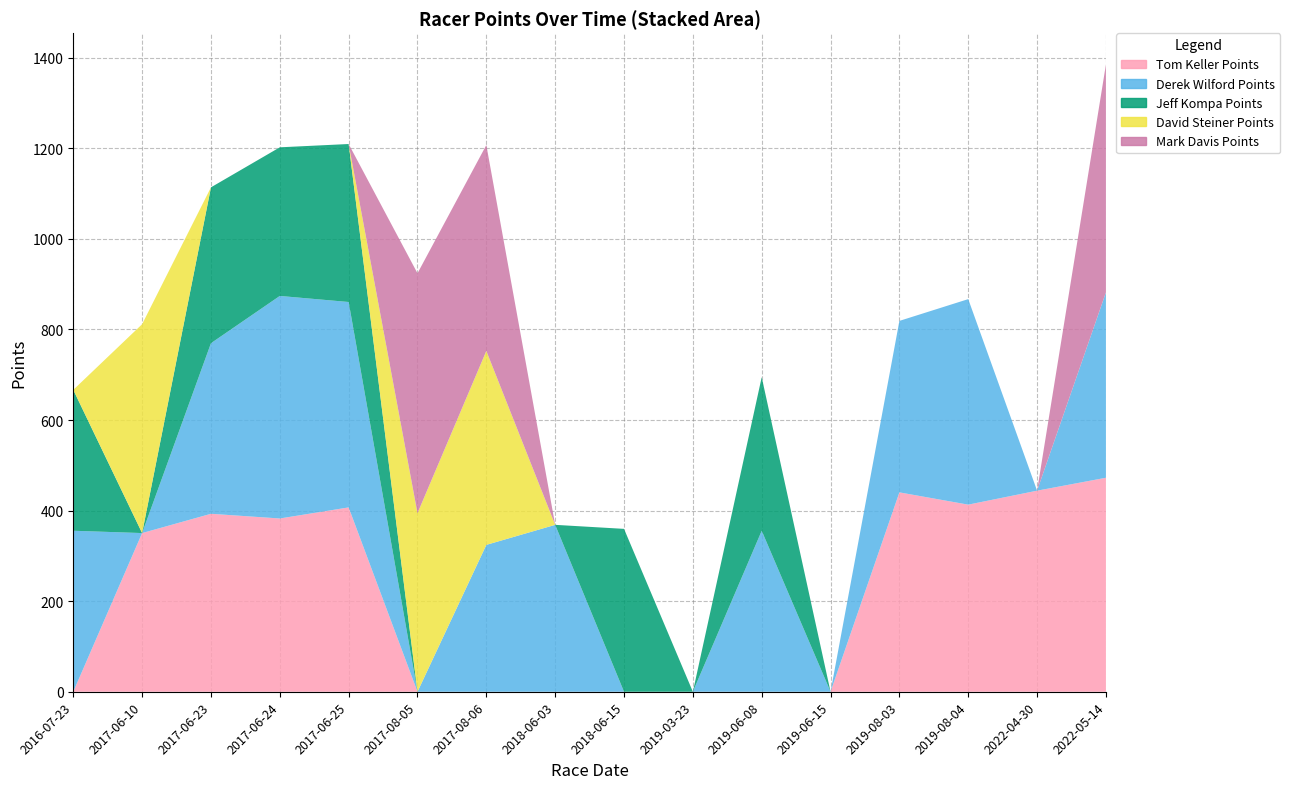

Reading left to right, transcribe all the data shown in this chart.

Tom Keller Points: 0.0	350.4	393.0	382.6	407.1	0.0	0.0	0.0	0.0	0.0	0.0	0.0	440.3	413.2	444.0	472.6
Derek Wilford Points: 355.5	0.0	376.7	491.4	453.6	0.0	324.4	368.6	0.0	0.0	355.5	0.0	378.6	453.8	0.0	409.3
Jeff Kompa Points: 311.1	0.0	344.2	328.2	348.9	0.0	0.0	0.0	359.7	0.0	339.2	0.0	0.0	0.0	0.0	0.0
David Steiner Points: 0.0	461.3	0.0	0.0	0.0	394.4	428.2	0.0	0.0	0.0	0.0	0.0	0.0	0.0	0.0	0.0
Mark Davis Points: 0.0	0.0	0.0	0.0	0.0	529.7	454.7	0.0	0.0	0.0	0.0	0.0	0.0	0.0	0.0	503.2